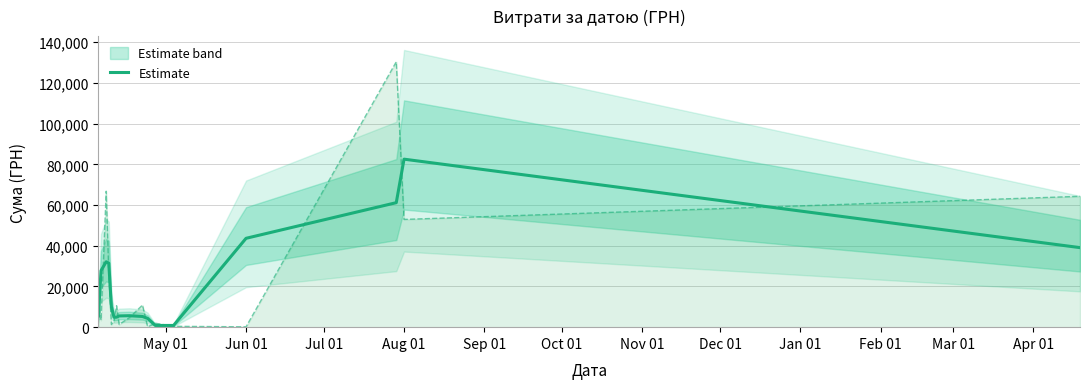

What is the difference between the maximum and minimum values?

81691.7